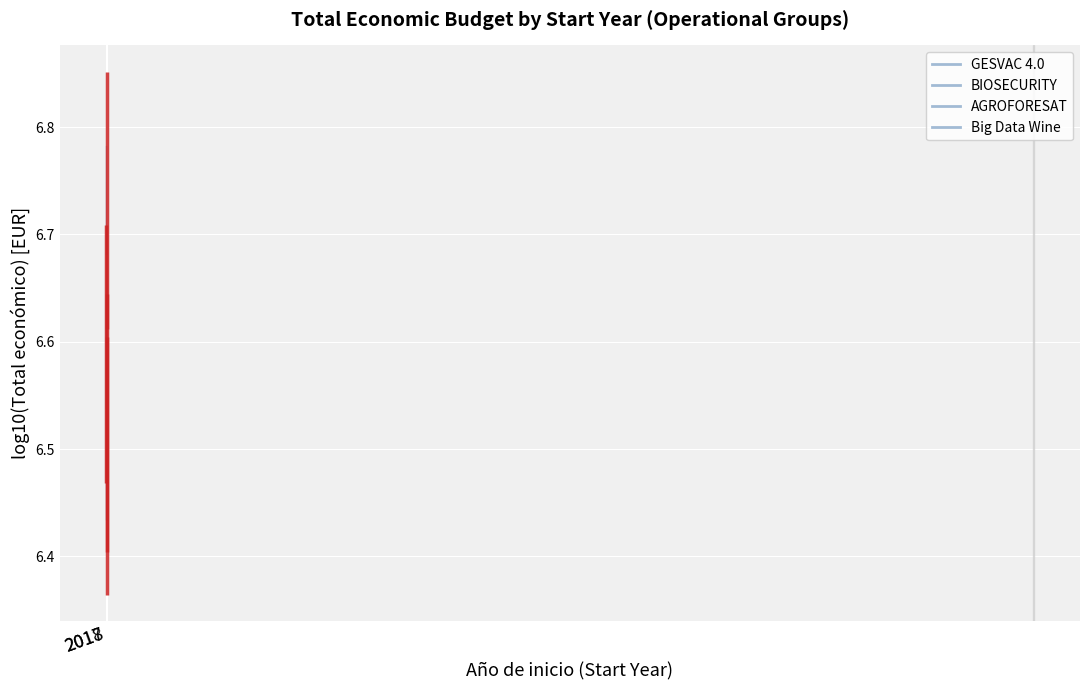

Does the chart display data point markers on the line(s)?

No